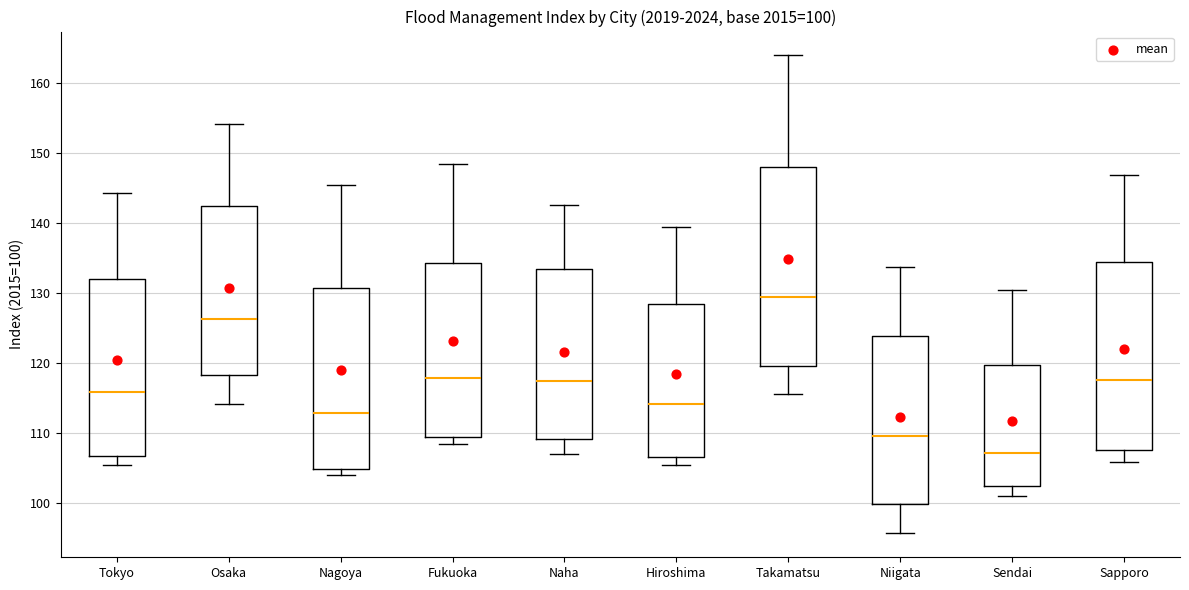

Which box has the highest median line?

Takamatsu